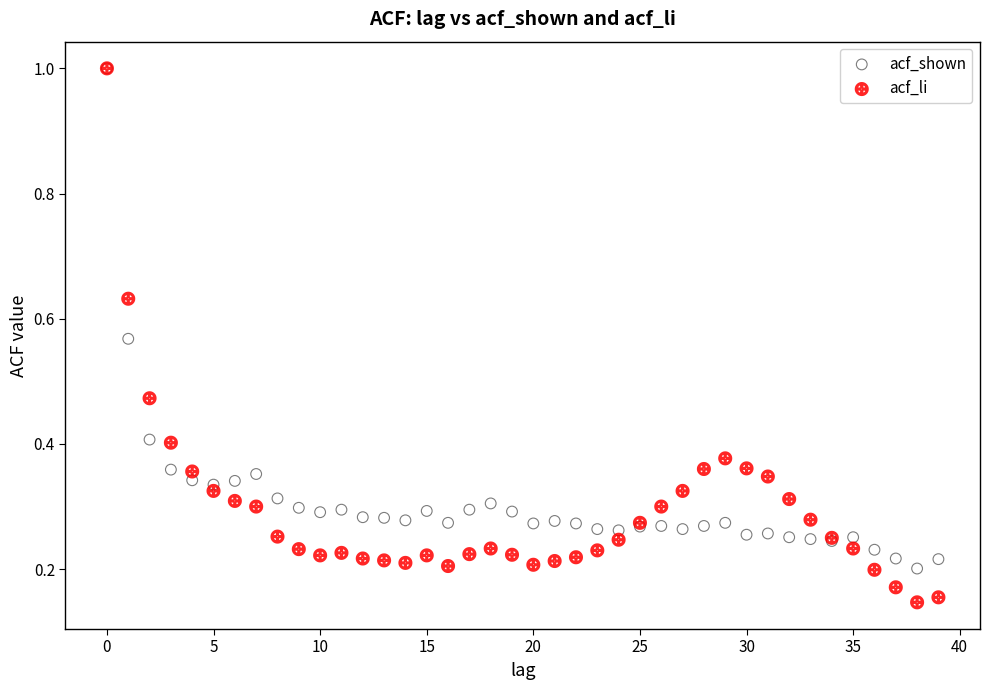

What are all the series names shown in the legend?

acf_shown, acf_li